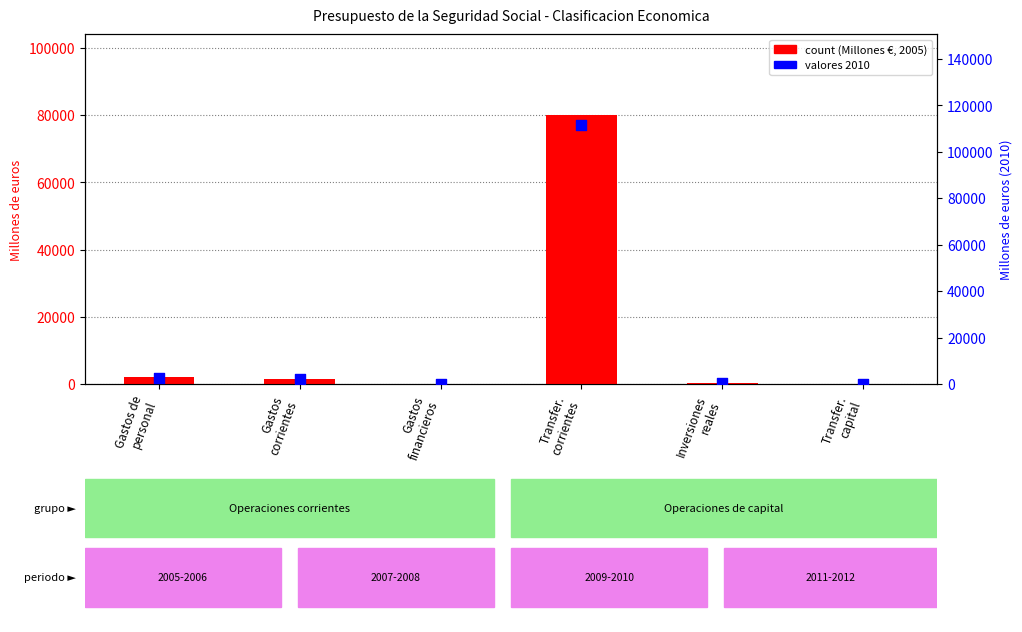

Which series has the largest total across all categories?

2010 values